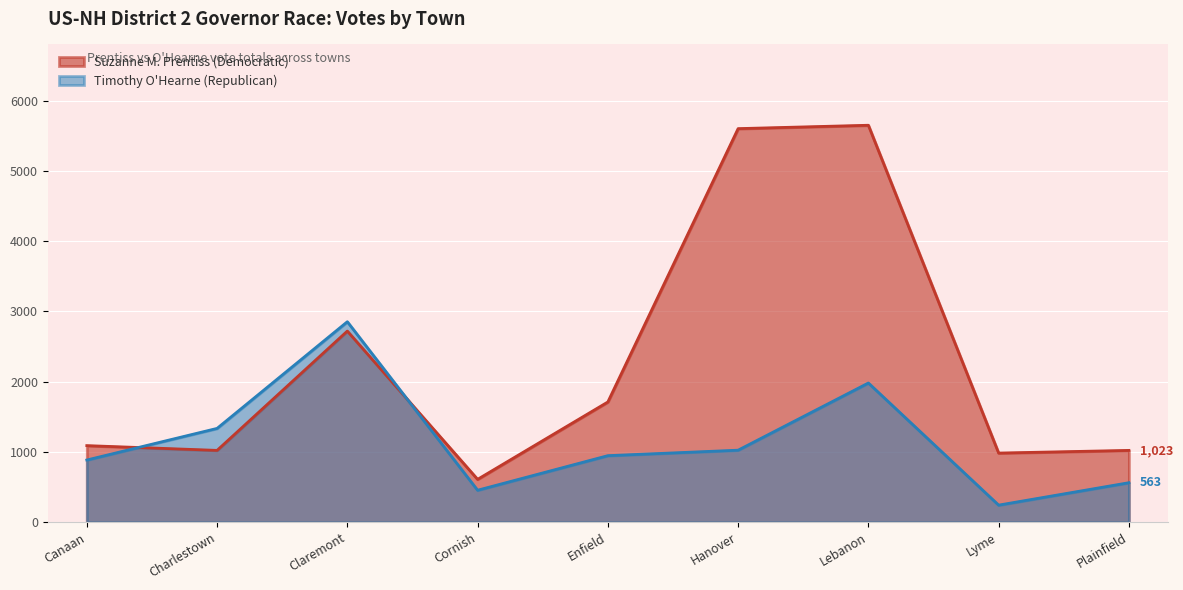

Is it true that Suzanne M. Prentiss (Democratic) equals 1325 at Hanover?

False